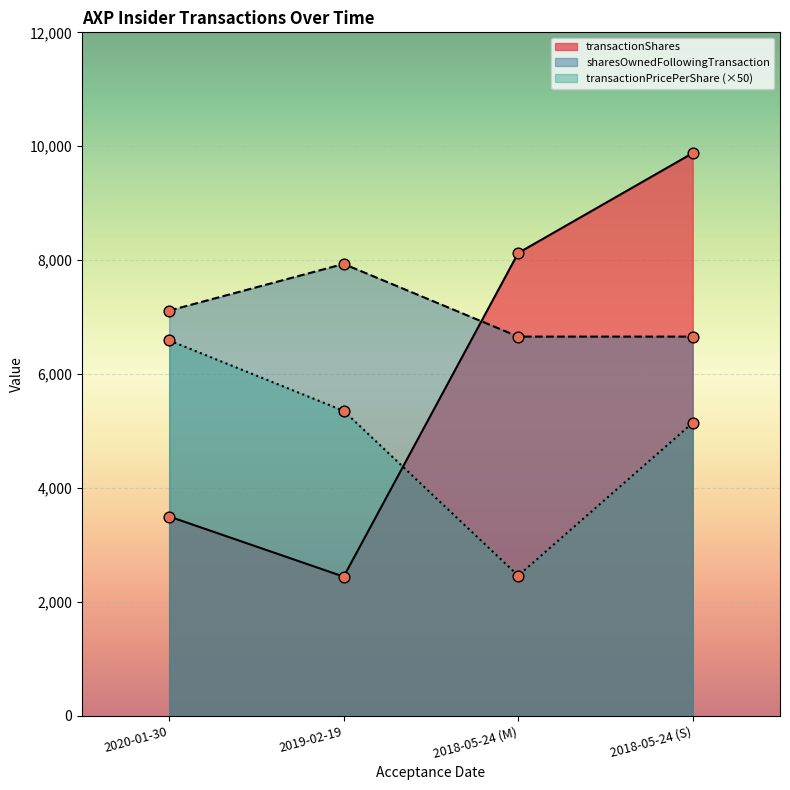

Which series contains the highest Y value?

transactionShares